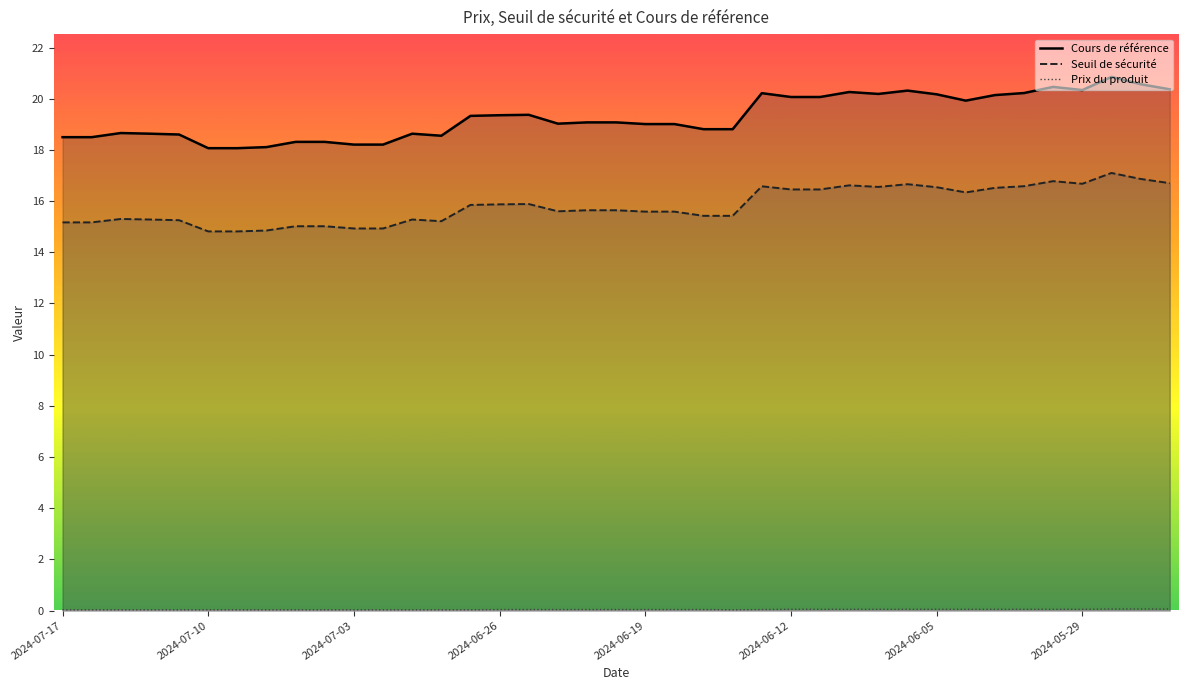

Which series has the widest spread of values?

Cours de référence